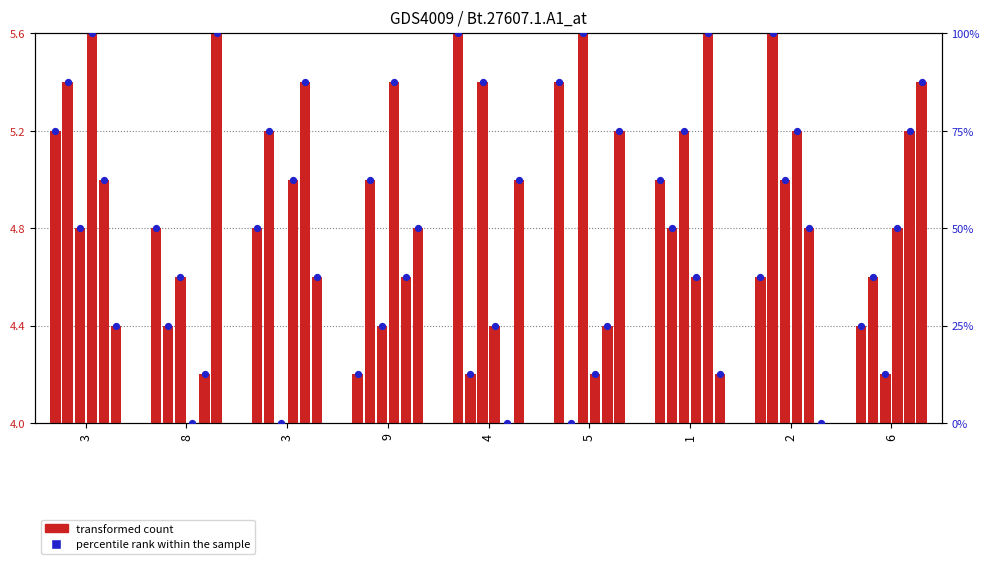

Approximately how many times larger is the value at 3 compared to 1?

0.8